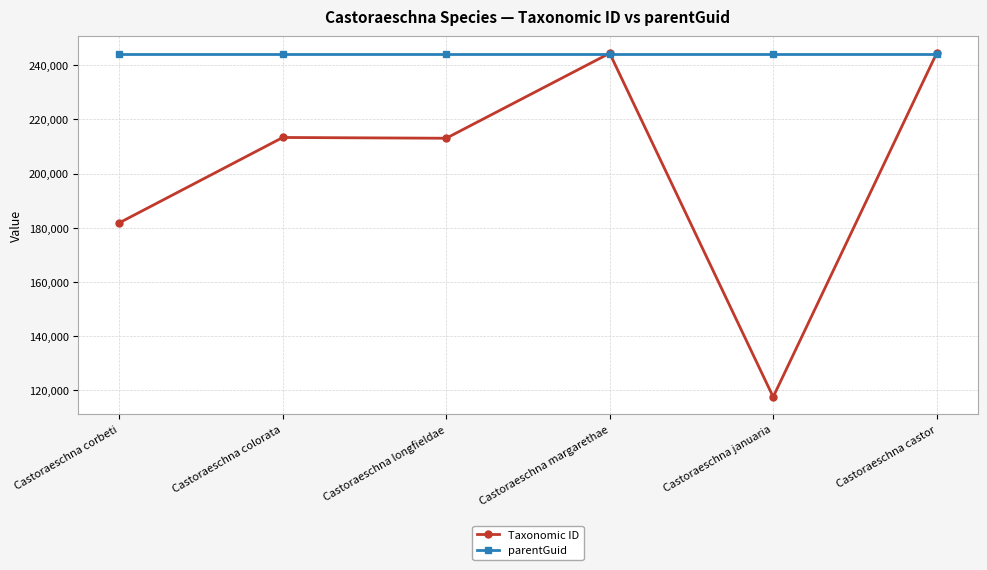

Which series has the largest range (max minus min)?

Taxonomic ID